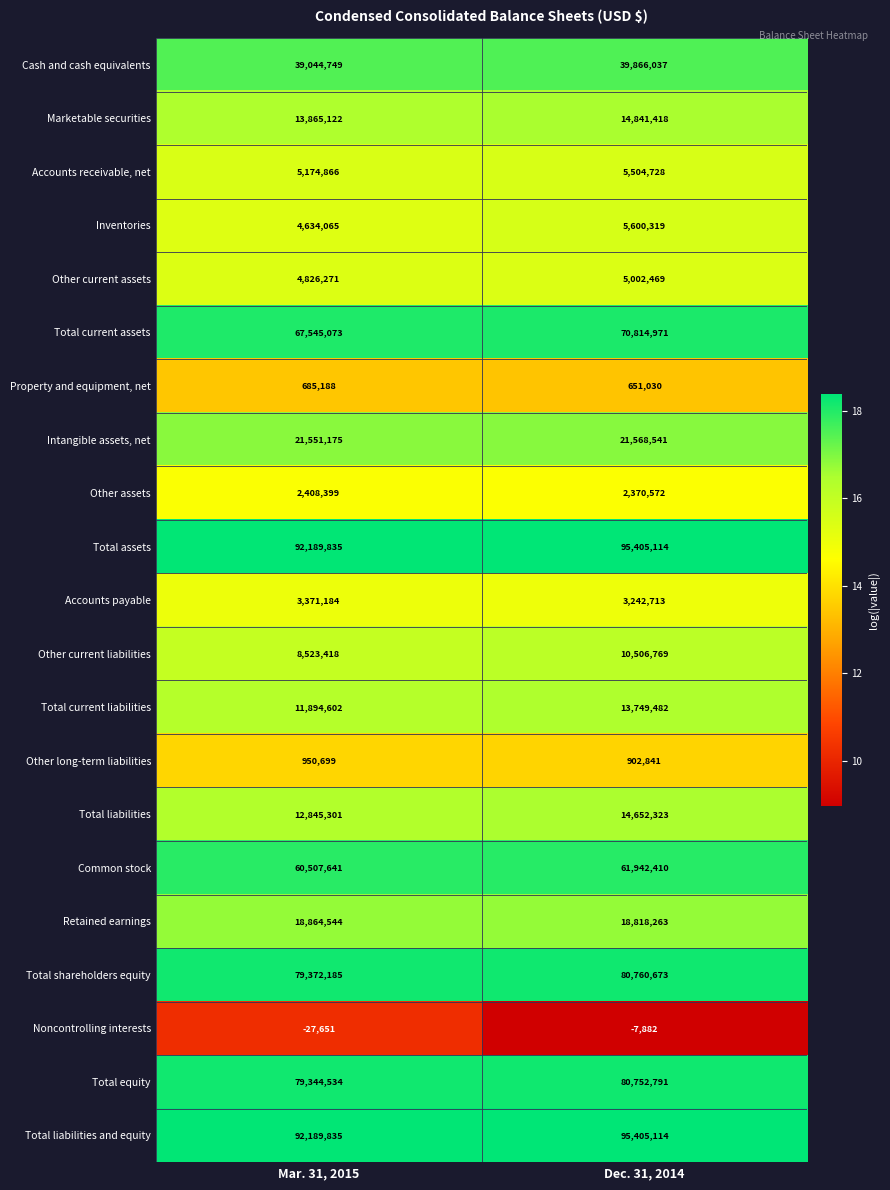

Is it true that Total equity equals 79344534 at Mar. 31, 2015?

True